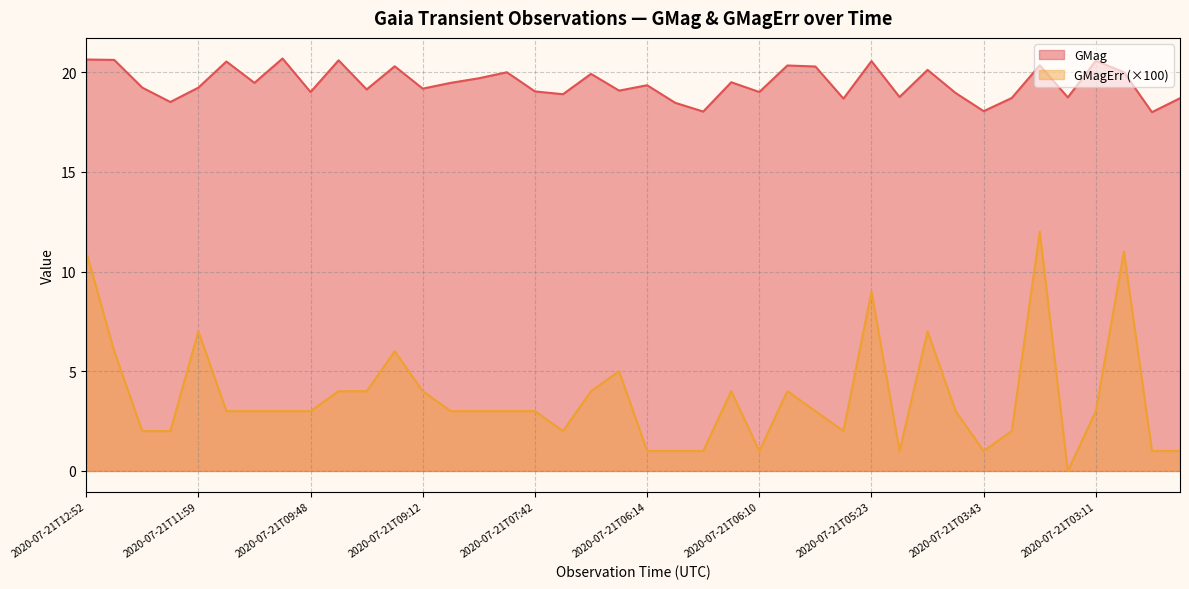

Is it true that GMagErr equals 3.0 at 2020-07-21T09:48?

True